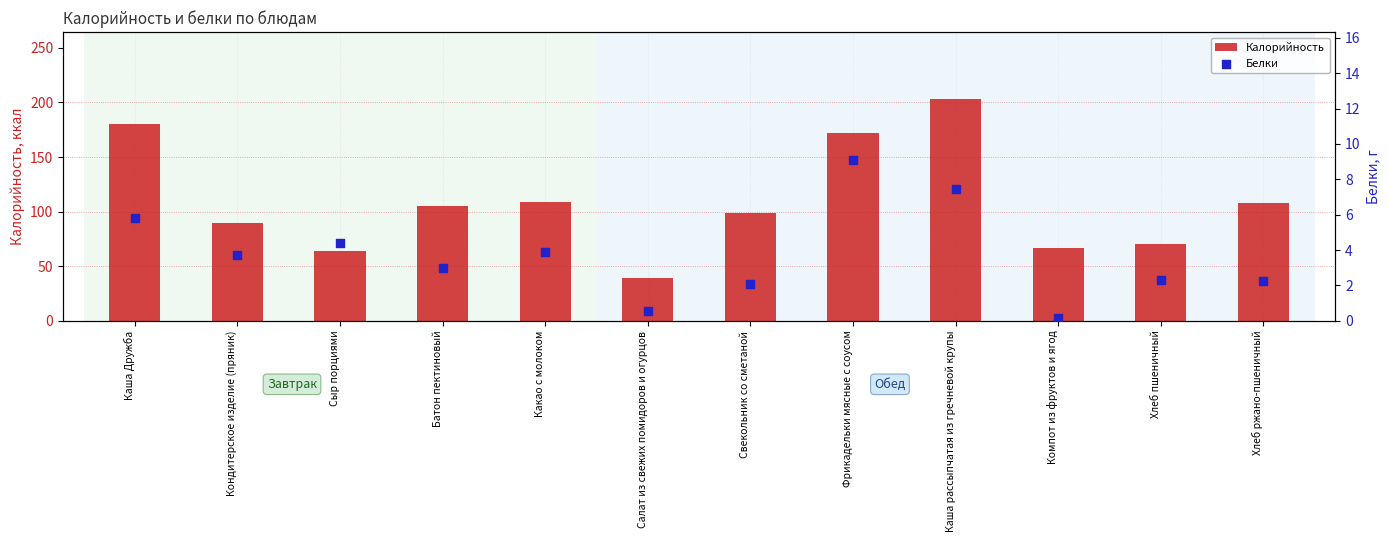

Which series reaches the minimum Y coordinate?

Белки